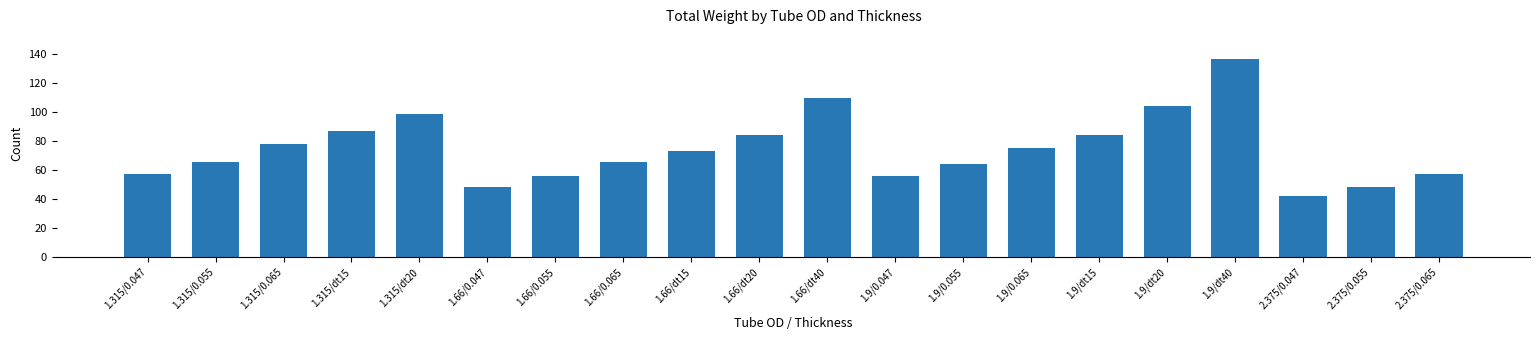

What is the difference between the maximum and second lowest values?

88.2